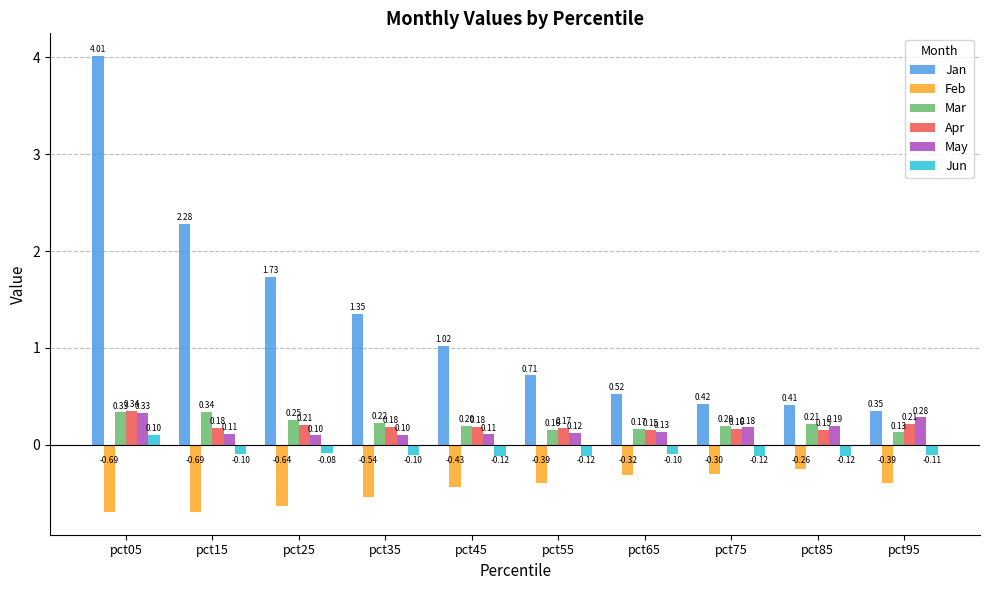

At which category is the sum across all series the highest?

pct05